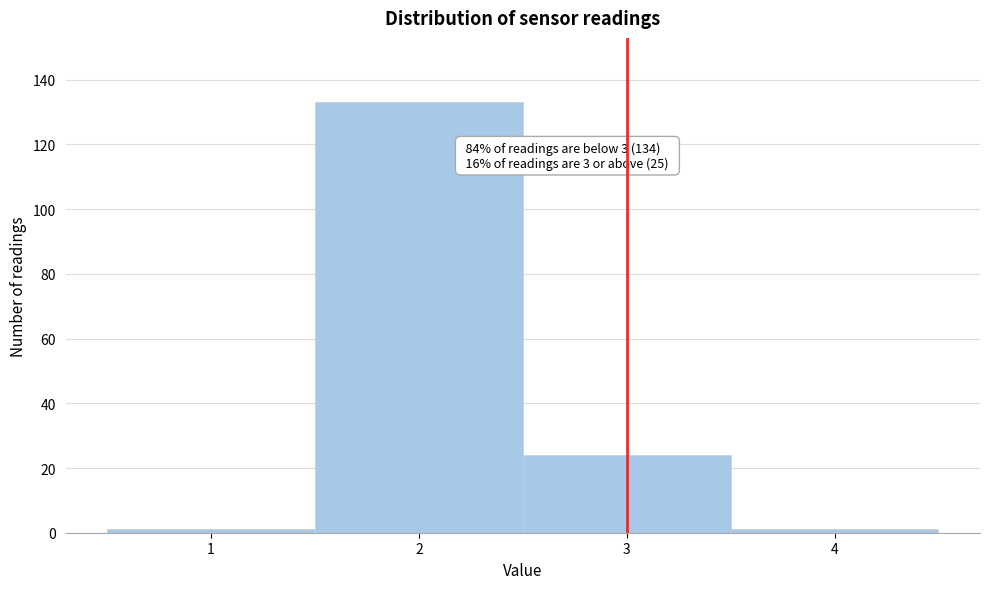

Over which range of the x-axis is the bar tallest?

1.5 to 2.5